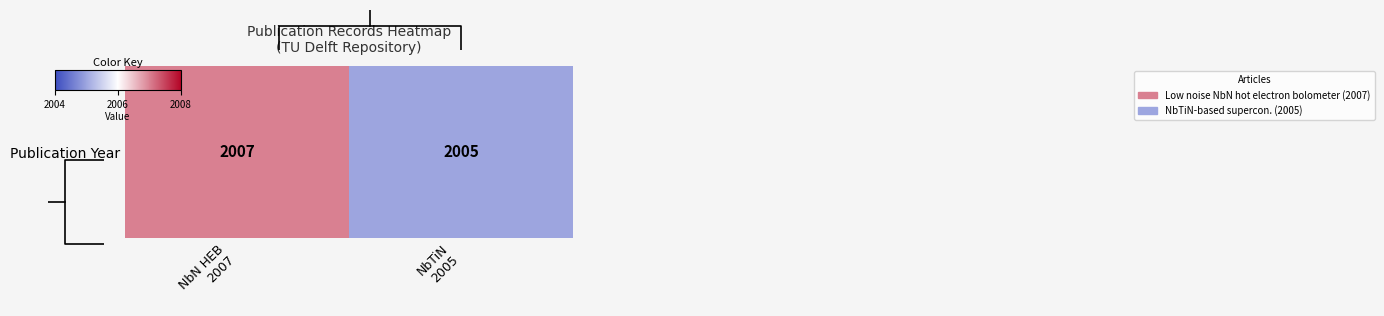

The chart shows a value of 3237 at NbN HEB
2007. True or false?

False